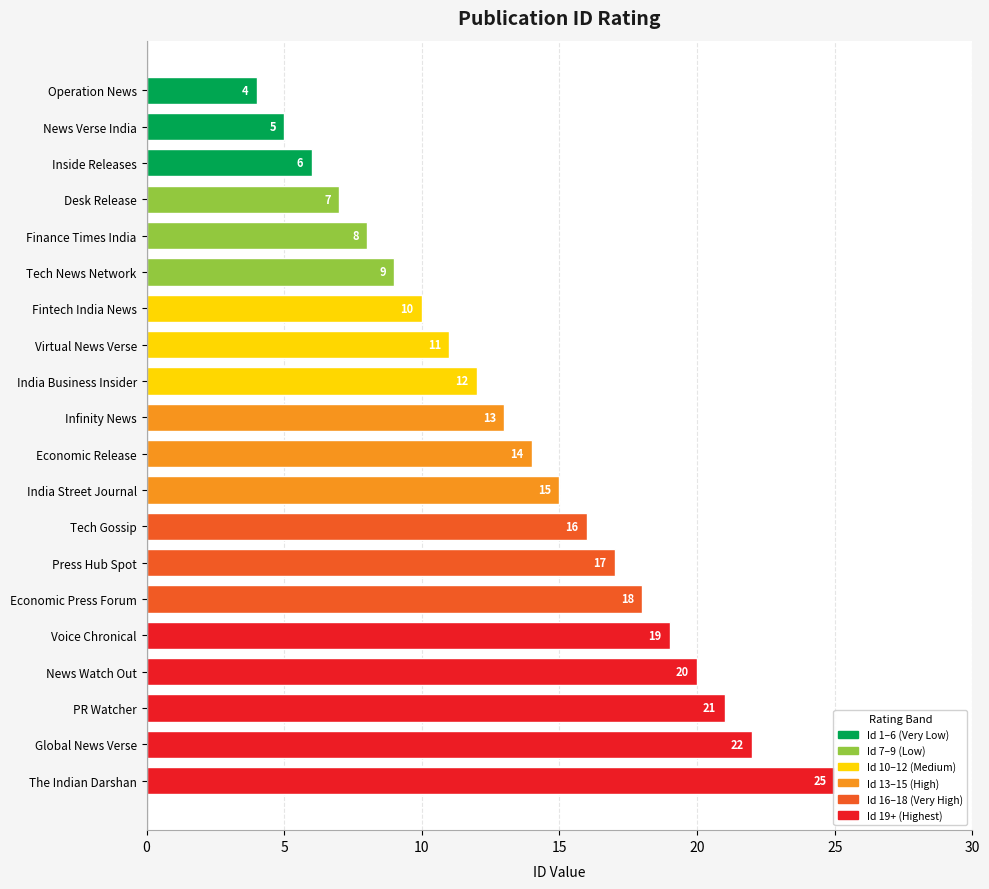

Is it true that the value at PR Watcher is 37?

False